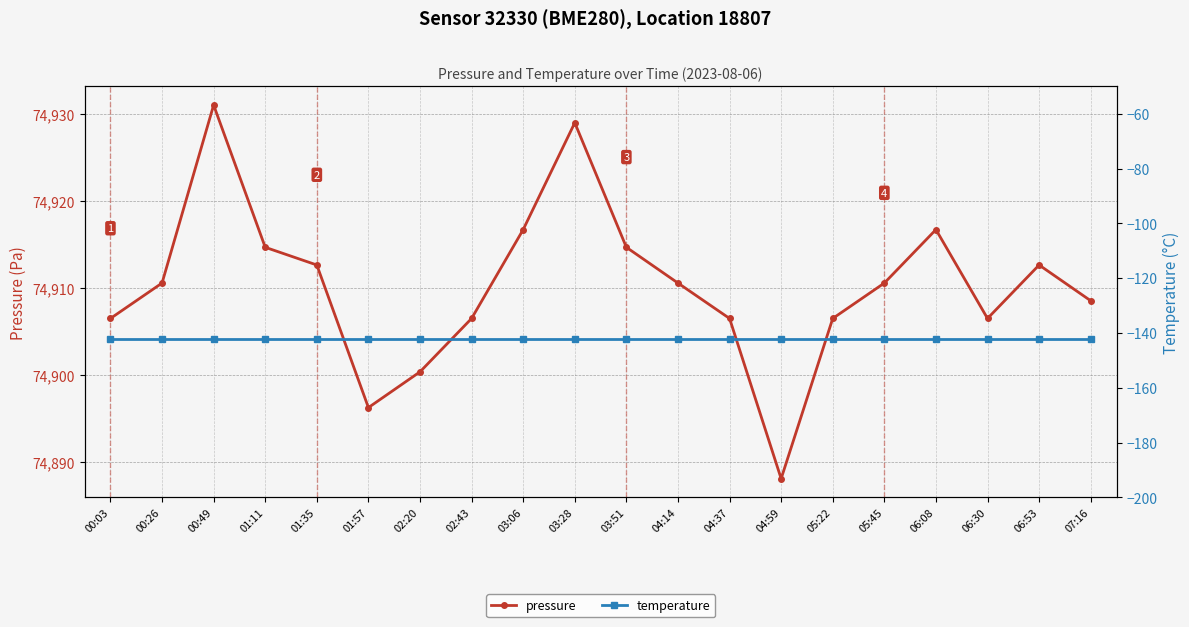

How many distinct data groups are displayed?

2